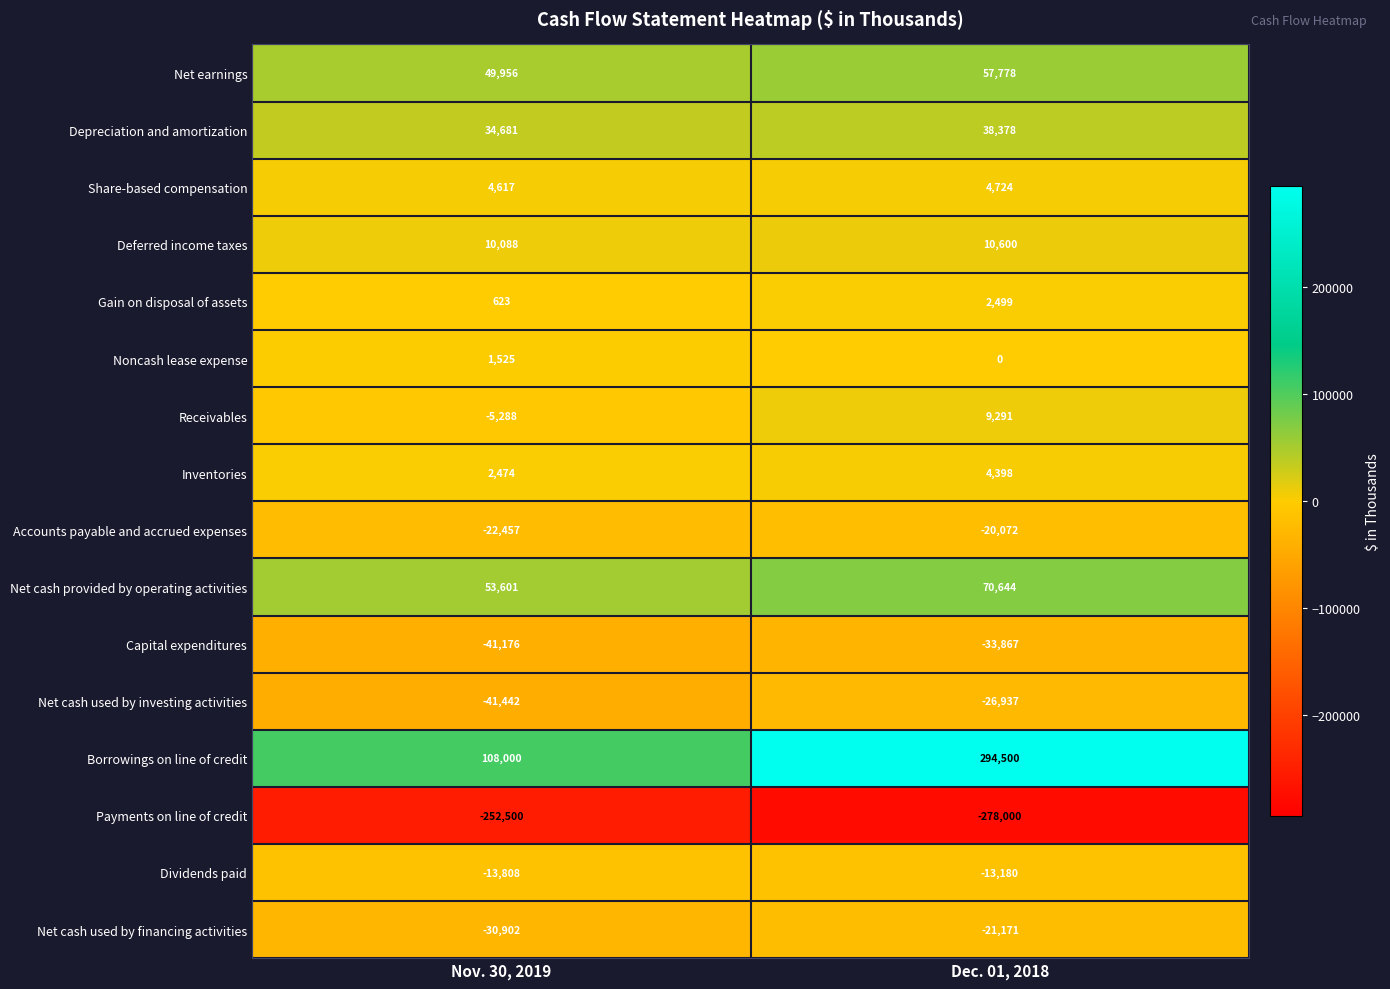

What is the difference between the highest and lowest values at Nov. 30, 2019?

360500